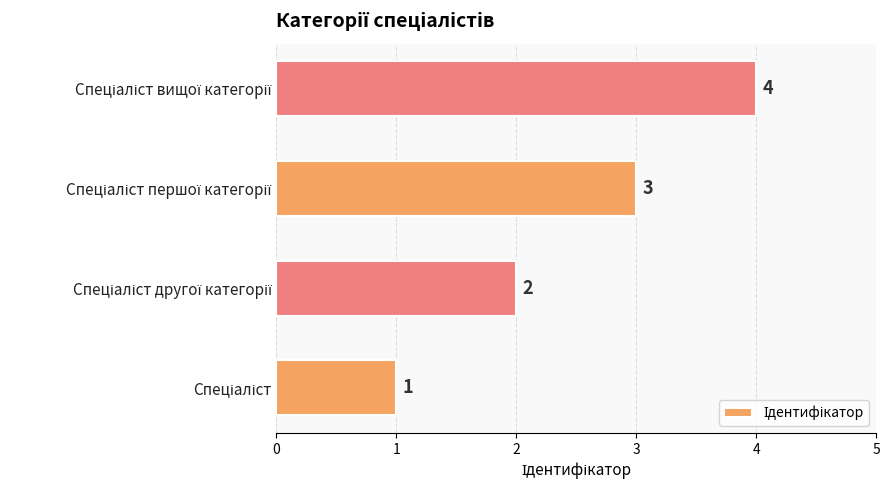

What is the difference between the maximum and minimum values?

3